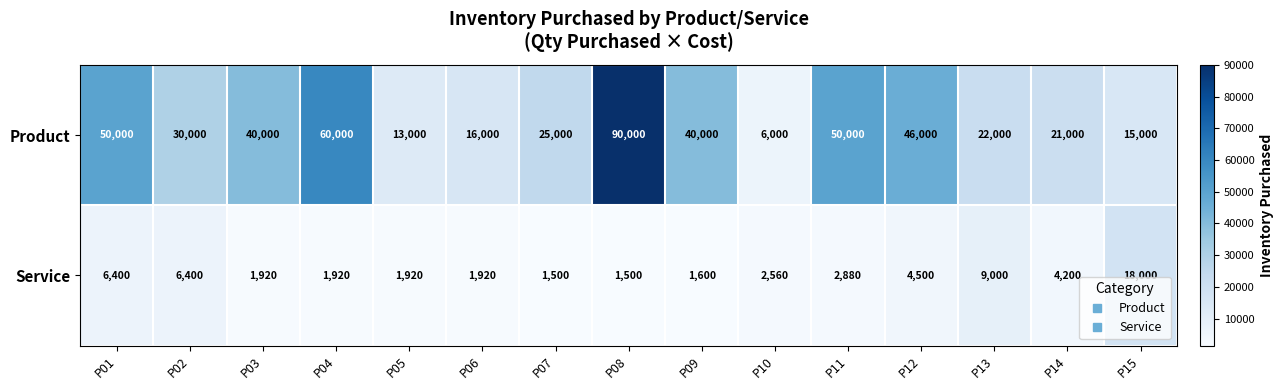

What is the minimum value for Product?

6000